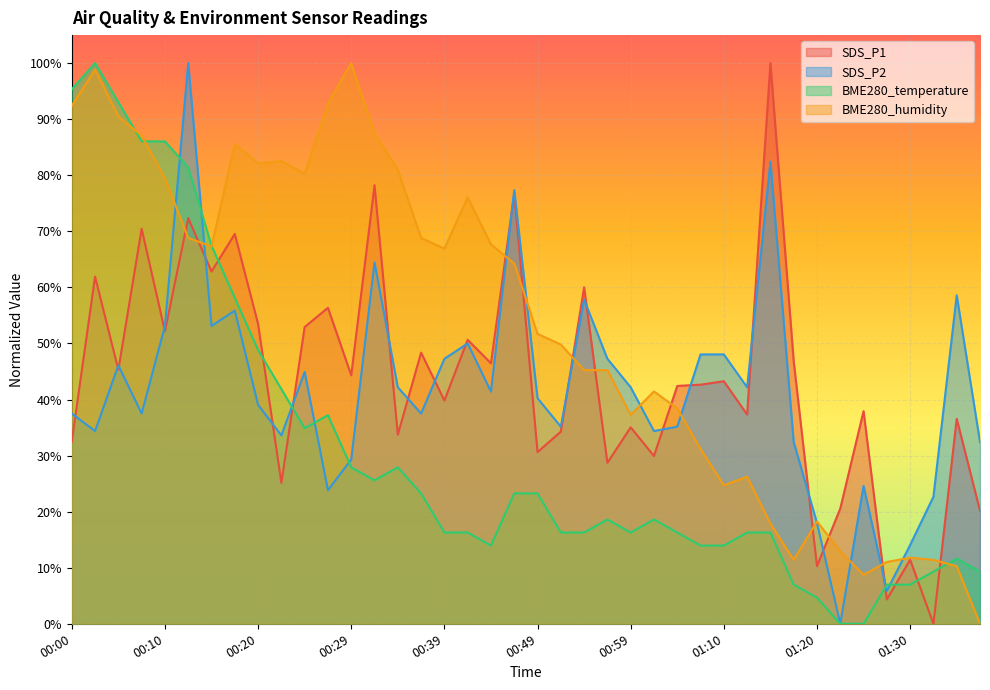

Between which two adjacent categories do BME280_humidity and SDS_P1 first intersect?

00:10 and 00:12